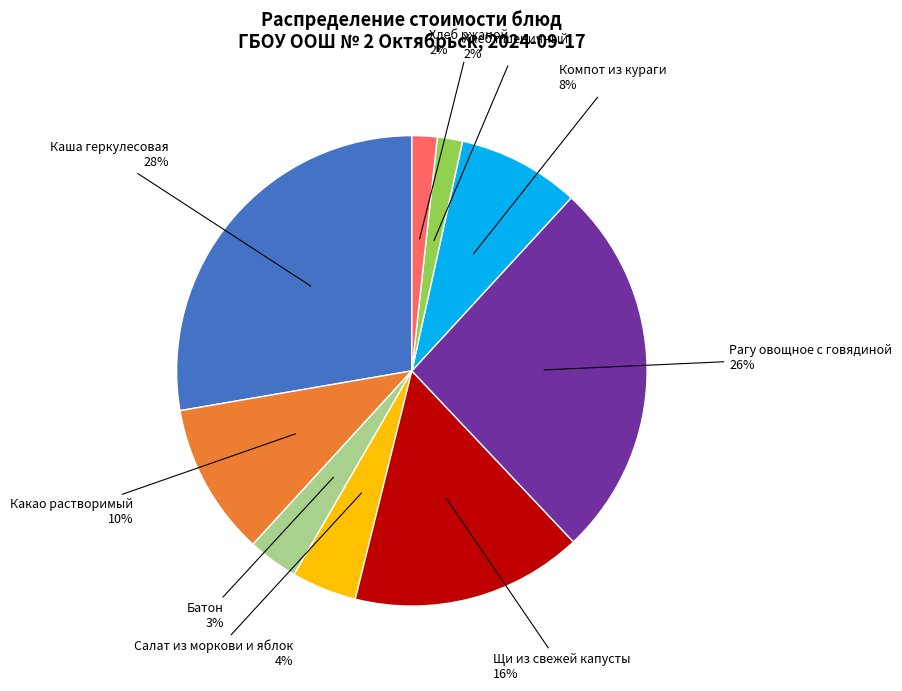

Is there any slice that represents more than half of the pie?

No